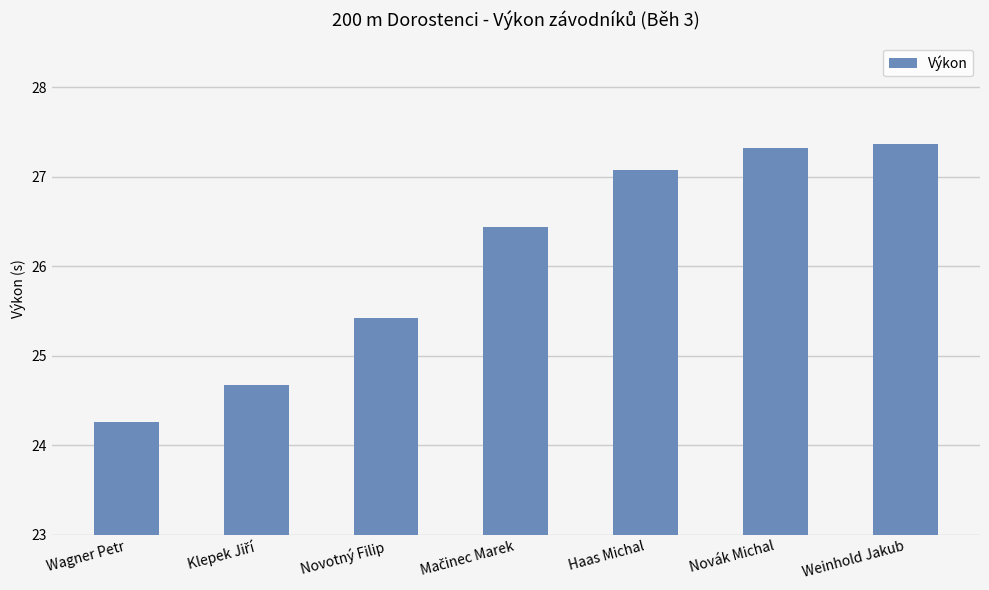

How many distinct data groups are displayed?

1